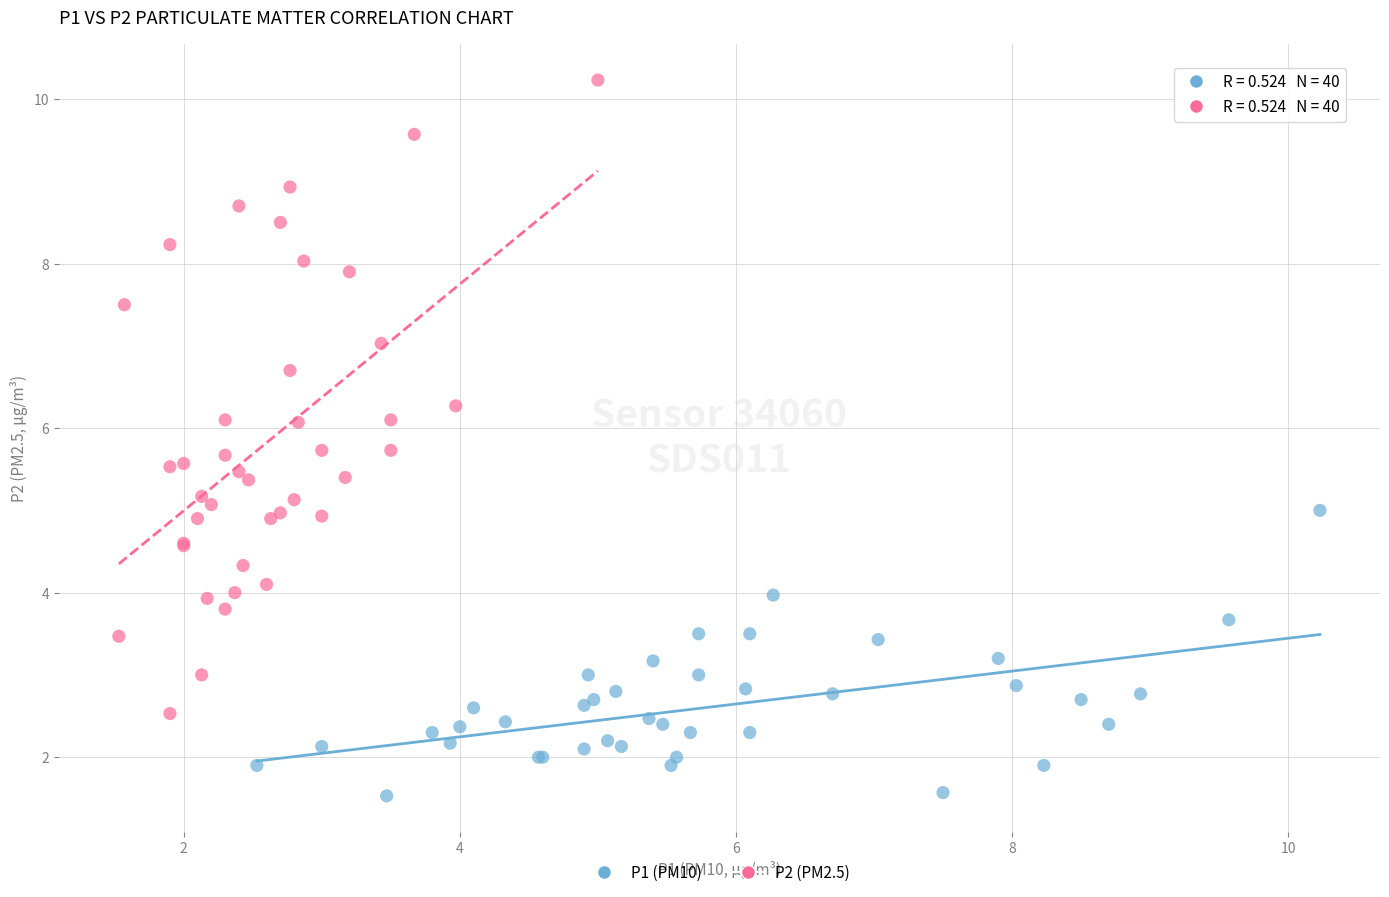

Which series has the widest spread of Y values?

P2 (PM2.5)